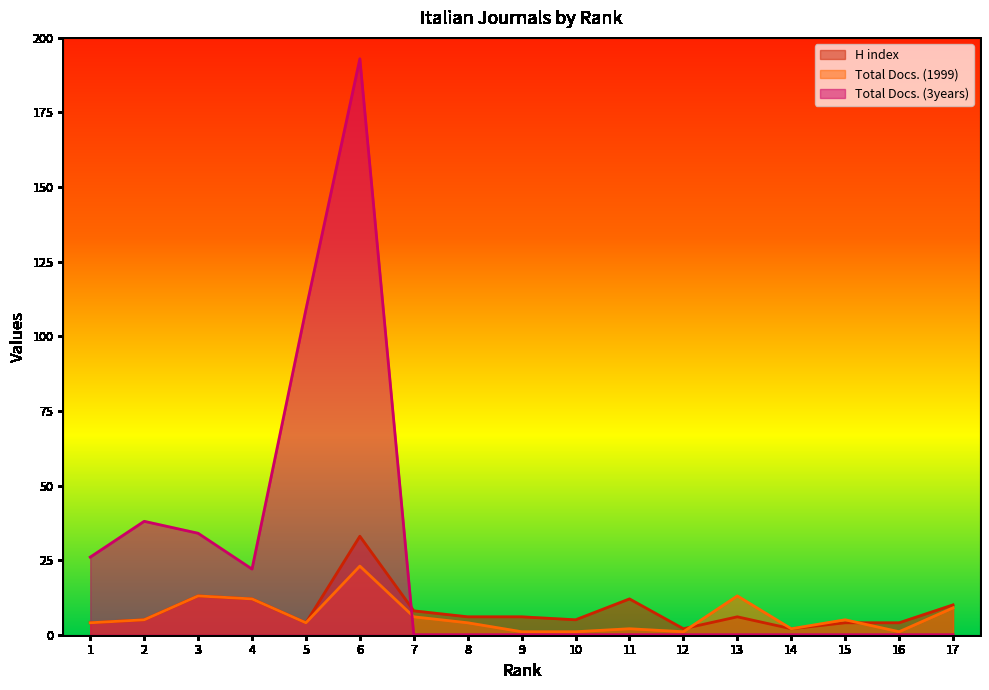

What is the difference between the Total Docs. (1999) values at 13 and 5?

9